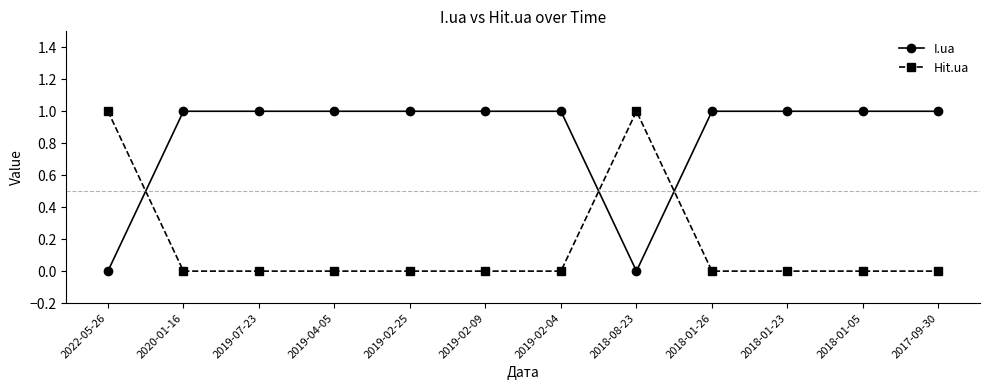

Where do I.ua and Hit.ua first cross each other?

2022-05-26 and 2020-01-16